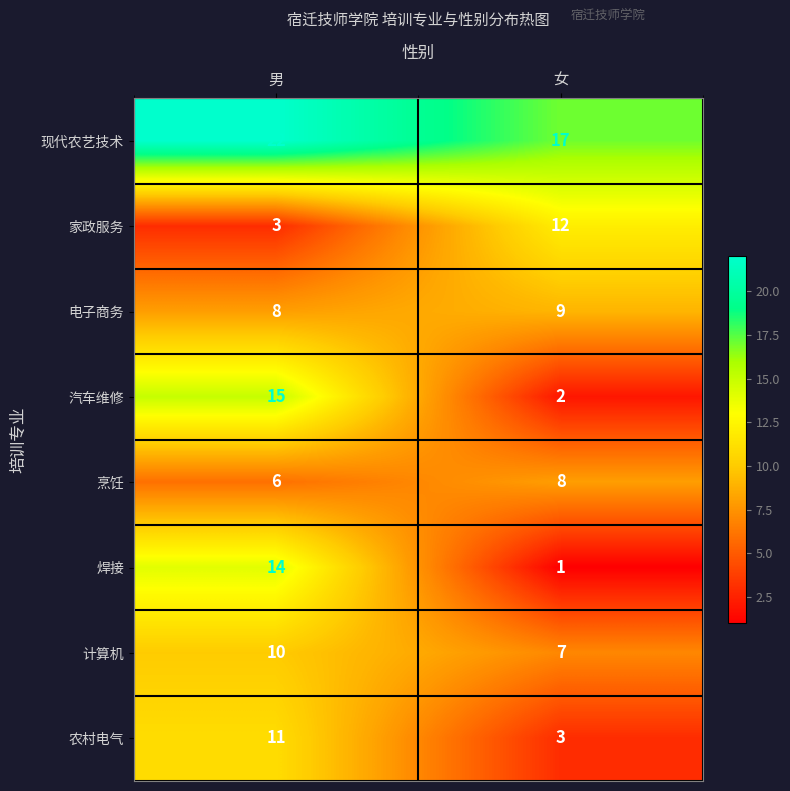

Rank the categories by 家政服务 value from lowest to highest.

男, 女